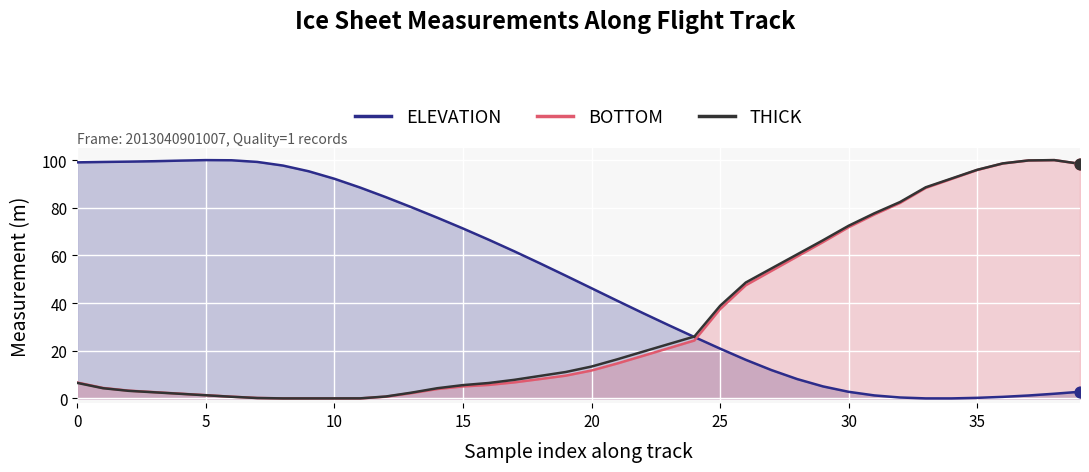

Which series has the largest total across all categories?

ELEVATION